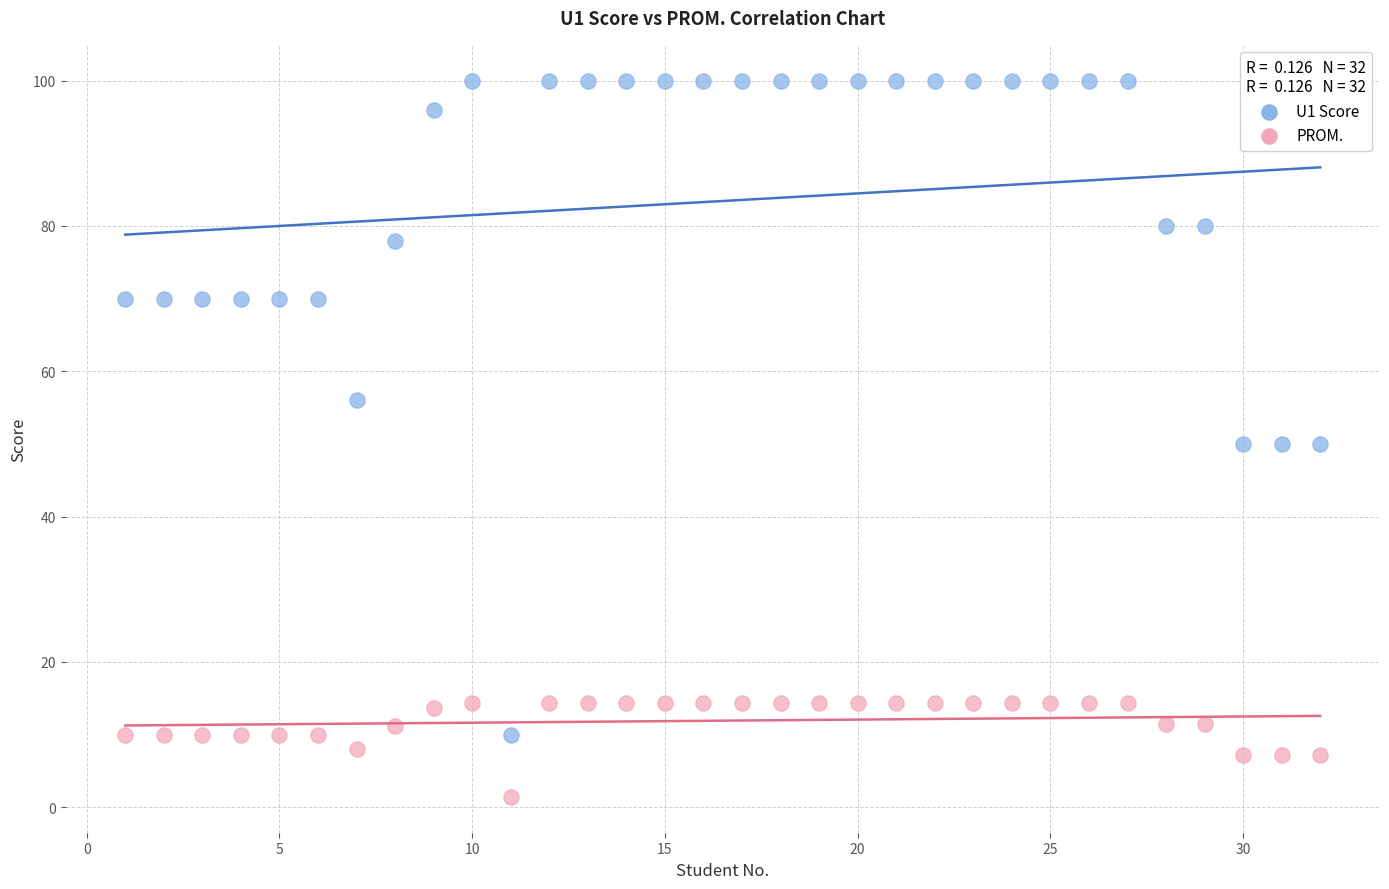

Which series contains the highest Y value?

U1 Score